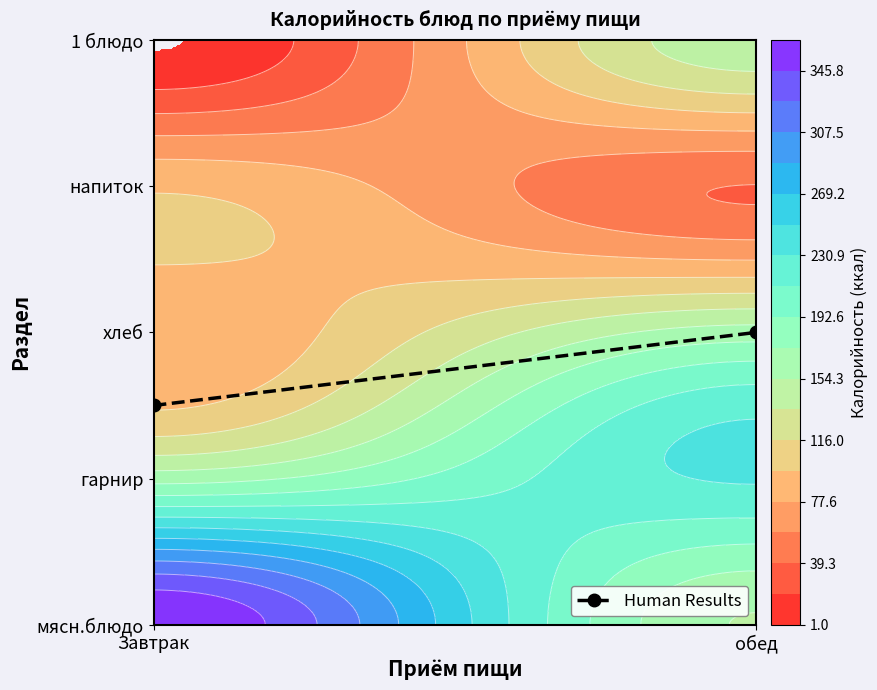

Which has a higher value, Завтрак or обед?

обед